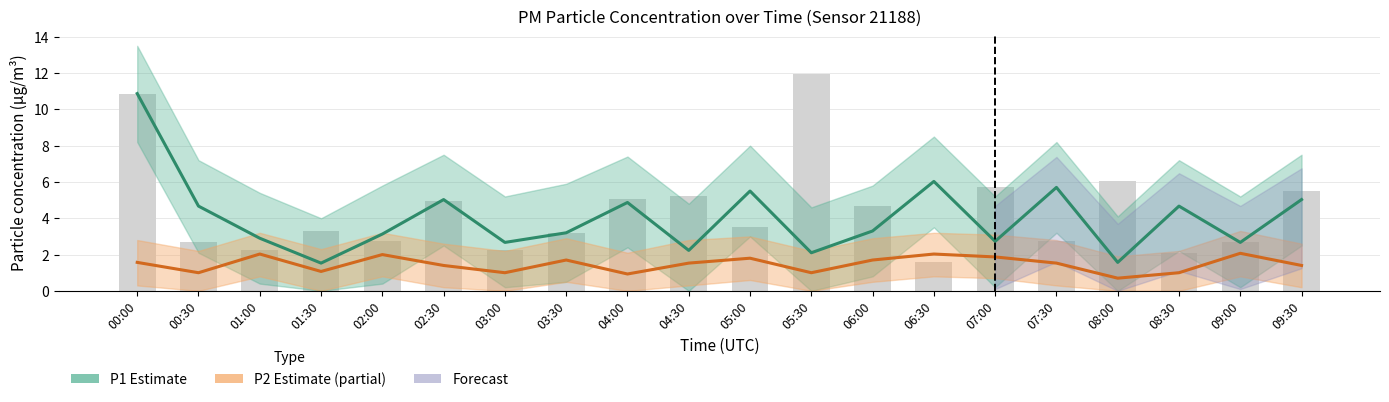

Reading right to left, list all the values displayed in this chart.

P1 Estimate: 09:30=5.0	09:00=2.7	08:30=4.7	08:00=1.6	07:30=5.7	07:00=2.7	06:30=6.0	06:00=3.3	05:30=2.1	05:00=5.5	04:30=2.2	04:00=4.9	03:30=3.2	03:00=2.7	02:30=5.0	02:00=3.1	01:30=1.5	01:00=2.9	00:30=4.7	00:00=10.9
P2 Estimate: 09:30=1.4	09:00=2.1	08:30=1.0	08:00=0.7	07:30=1.5	07:00=1.9	06:30=2.0	06:00=1.7	05:30=1.0	05:00=1.8	04:30=1.5	04:00=0.9	03:30=1.7	03:00=1.0	02:30=1.4	02:00=2.0	01:30=1.1	01:00=2.0	00:30=1.0	00:00=1.6
Raw P1 readings: 09:30=5.5	09:00=2.7	08:30=2.1	08:00=6.0	07:30=2.7	07:00=5.7	06:30=1.6	06:00=4.7	05:30=12.0	05:00=3.5	04:30=5.2	04:00=5.1	03:30=3.2	03:00=2.2	02:30=4.9	02:00=2.8	01:30=3.3	01:00=2.2	00:30=2.7	00:00=10.9